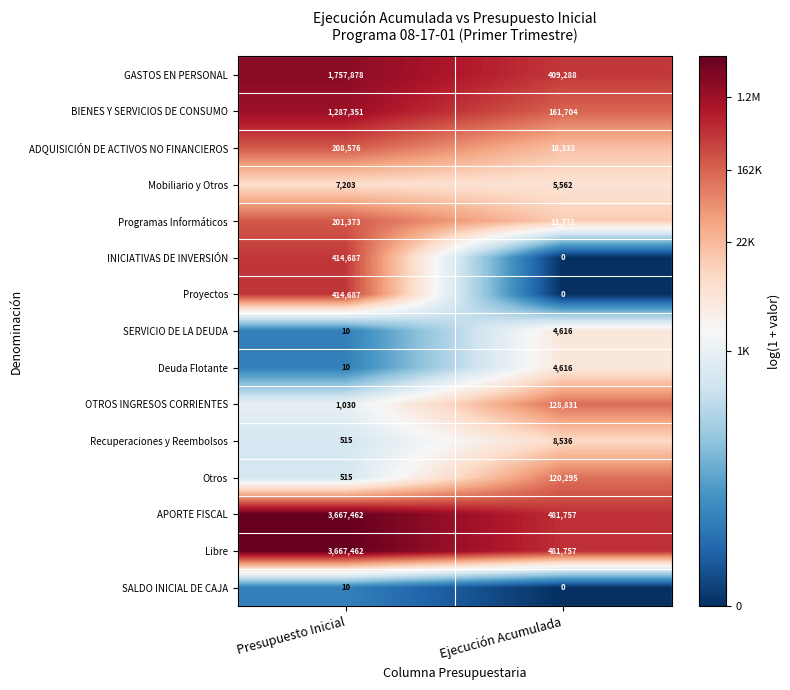

At which category does the chart reach its peak across all series?

Presupuesto Inicial